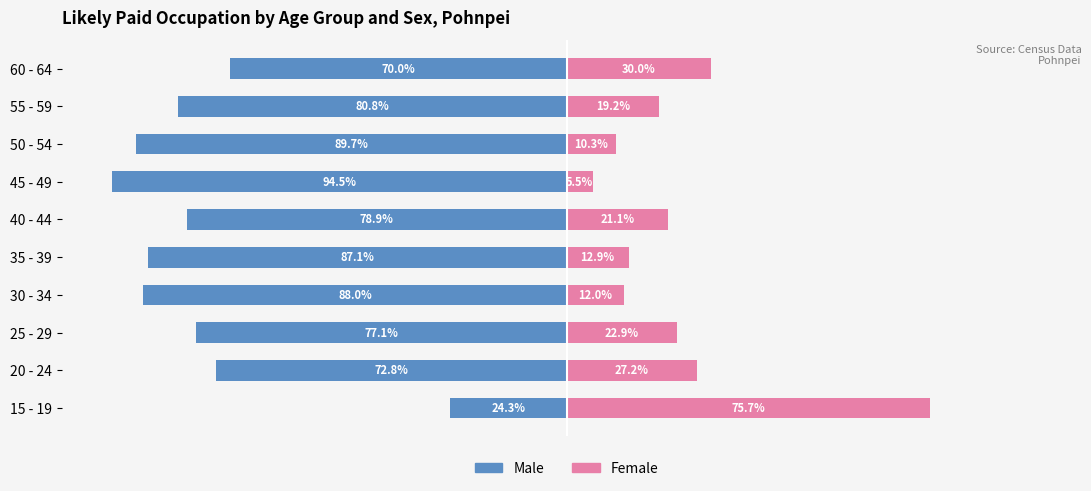

Is it true that Female equals 16.7 at 30 - 34?

False